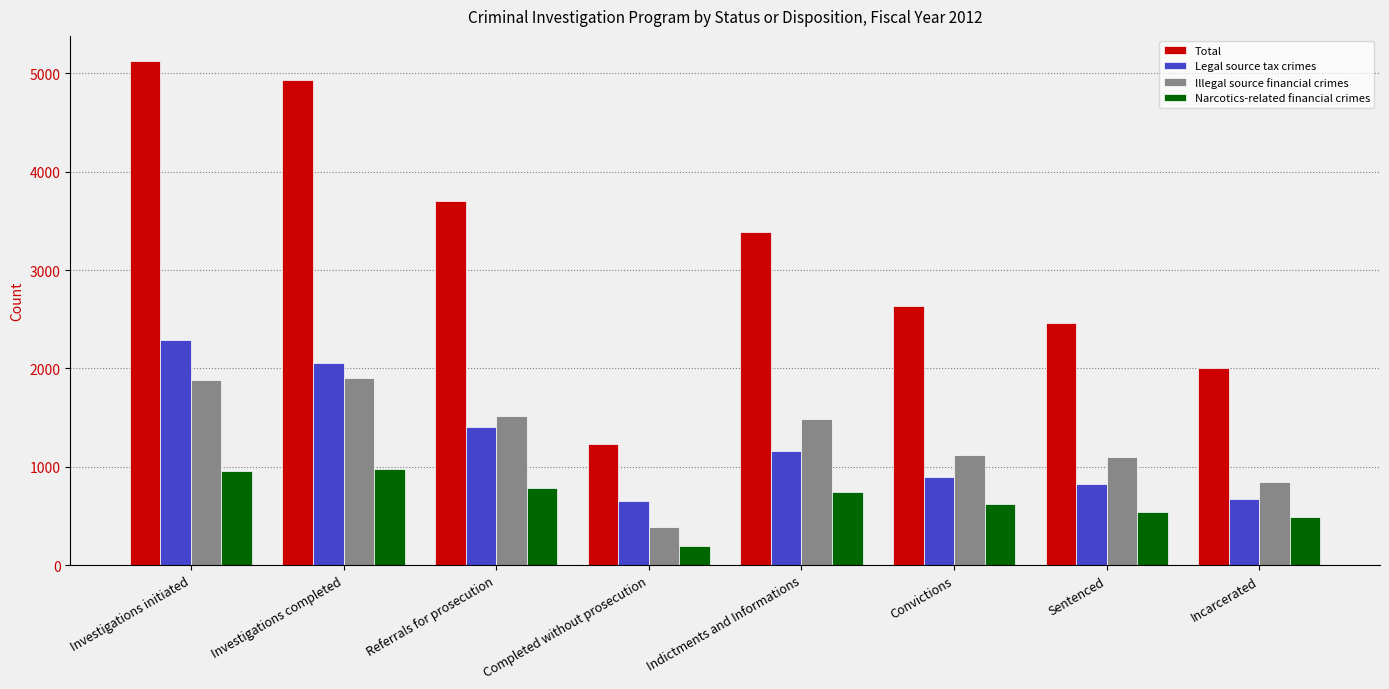

What value does the Illegal source financial crimes series have at Indictments and Informations, to the nearest 100?

1500